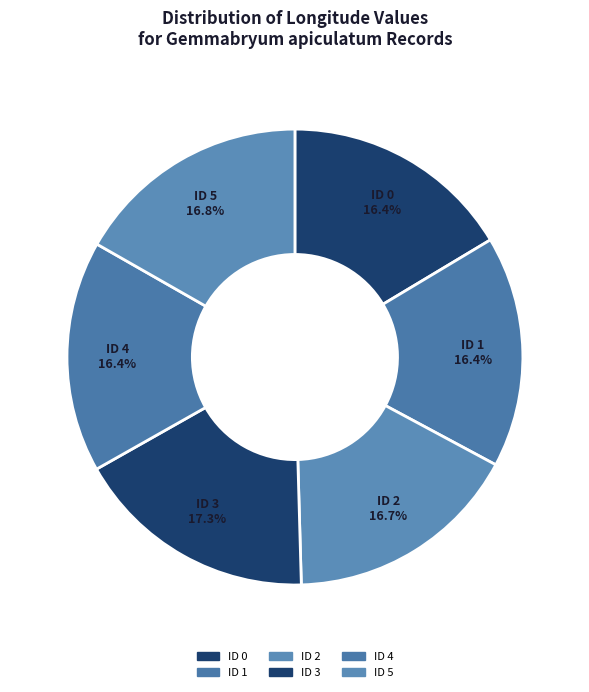

Does ID 1 account for over 50% of the chart?

No